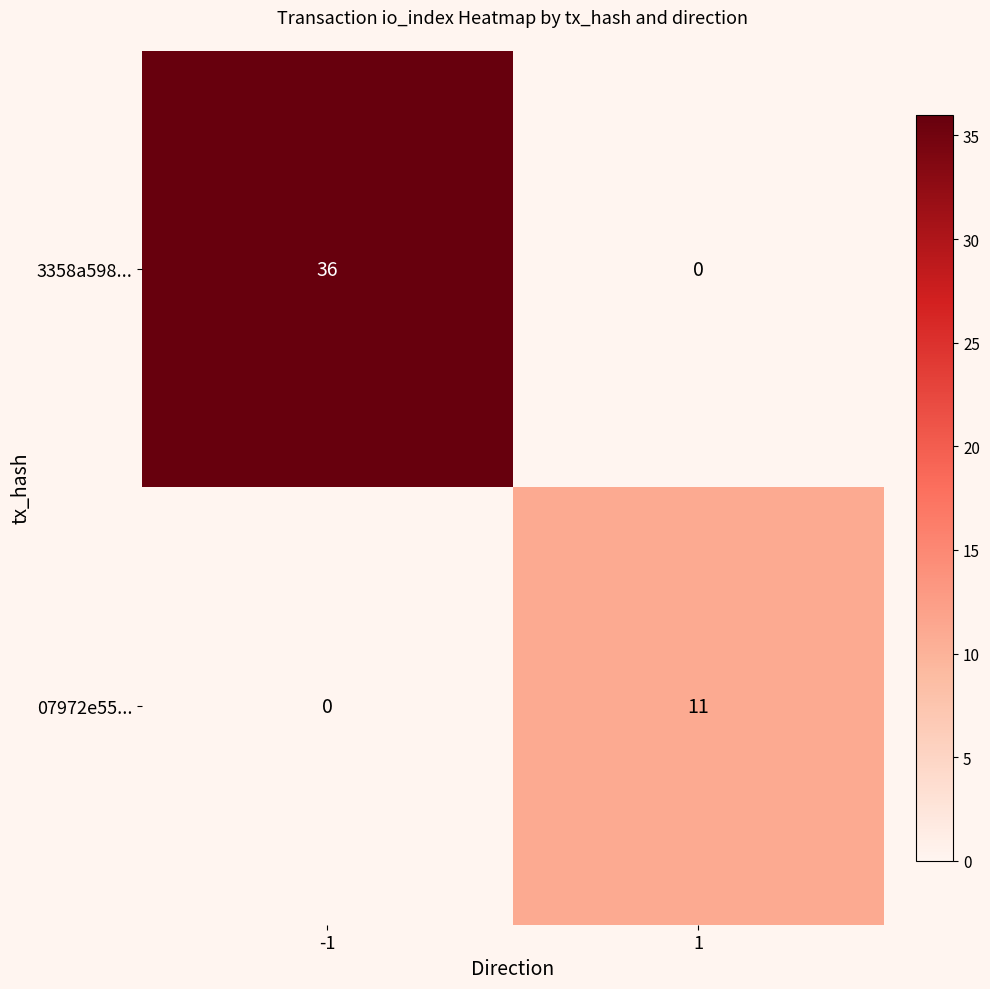

What is the greatest value displayed?

36